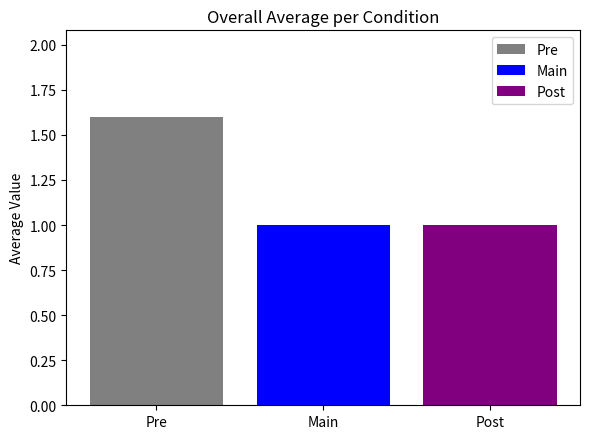

Reading left to right, list all the values displayed in this chart.

Pre: Main=1.6
Main: Main=1.0
Post: Main=1.0